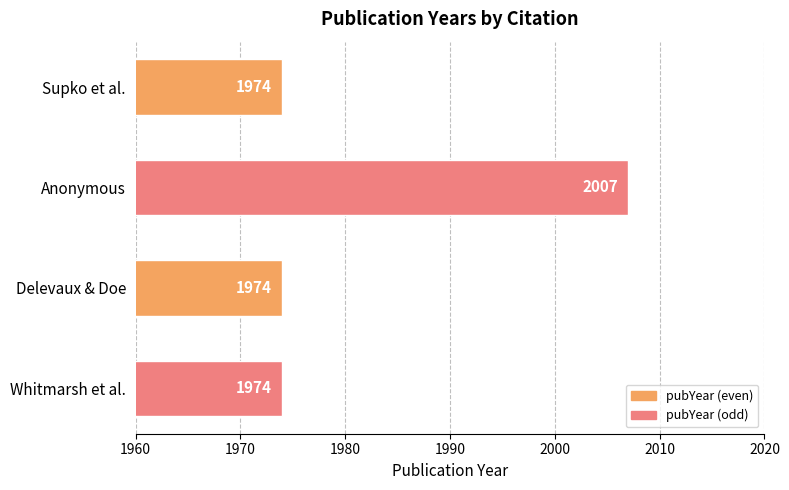

How many bars are there in total?

4